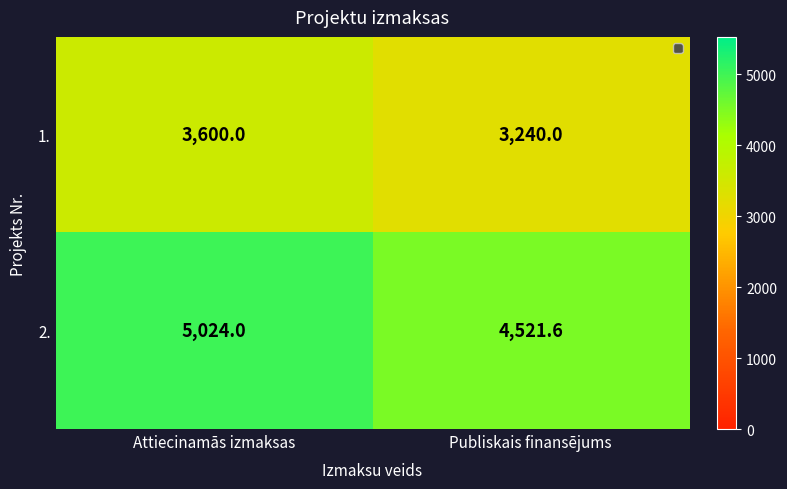

At which label is 2. closest to 4772?

Publiskais finansējums